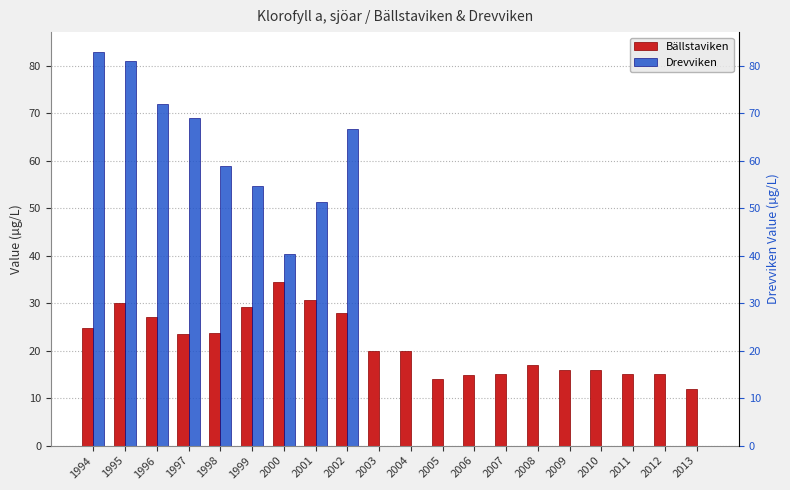

At how many categories does at least one series exceed 12?

19